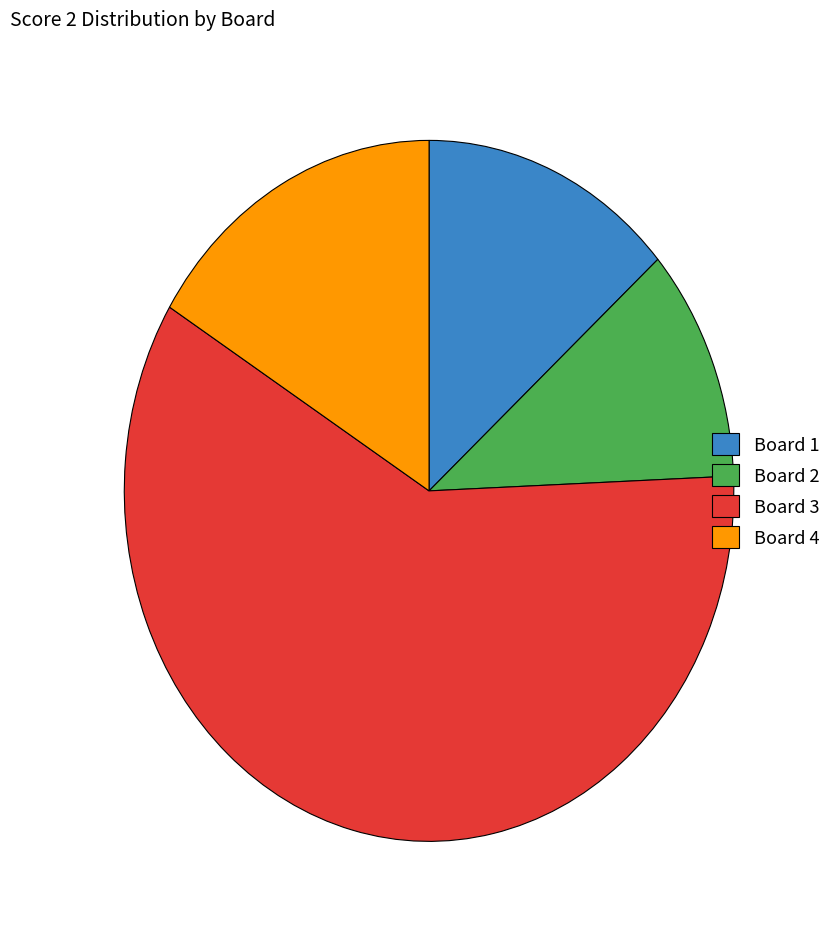

True or false: Board 4 accounts for 10% of the total.

False